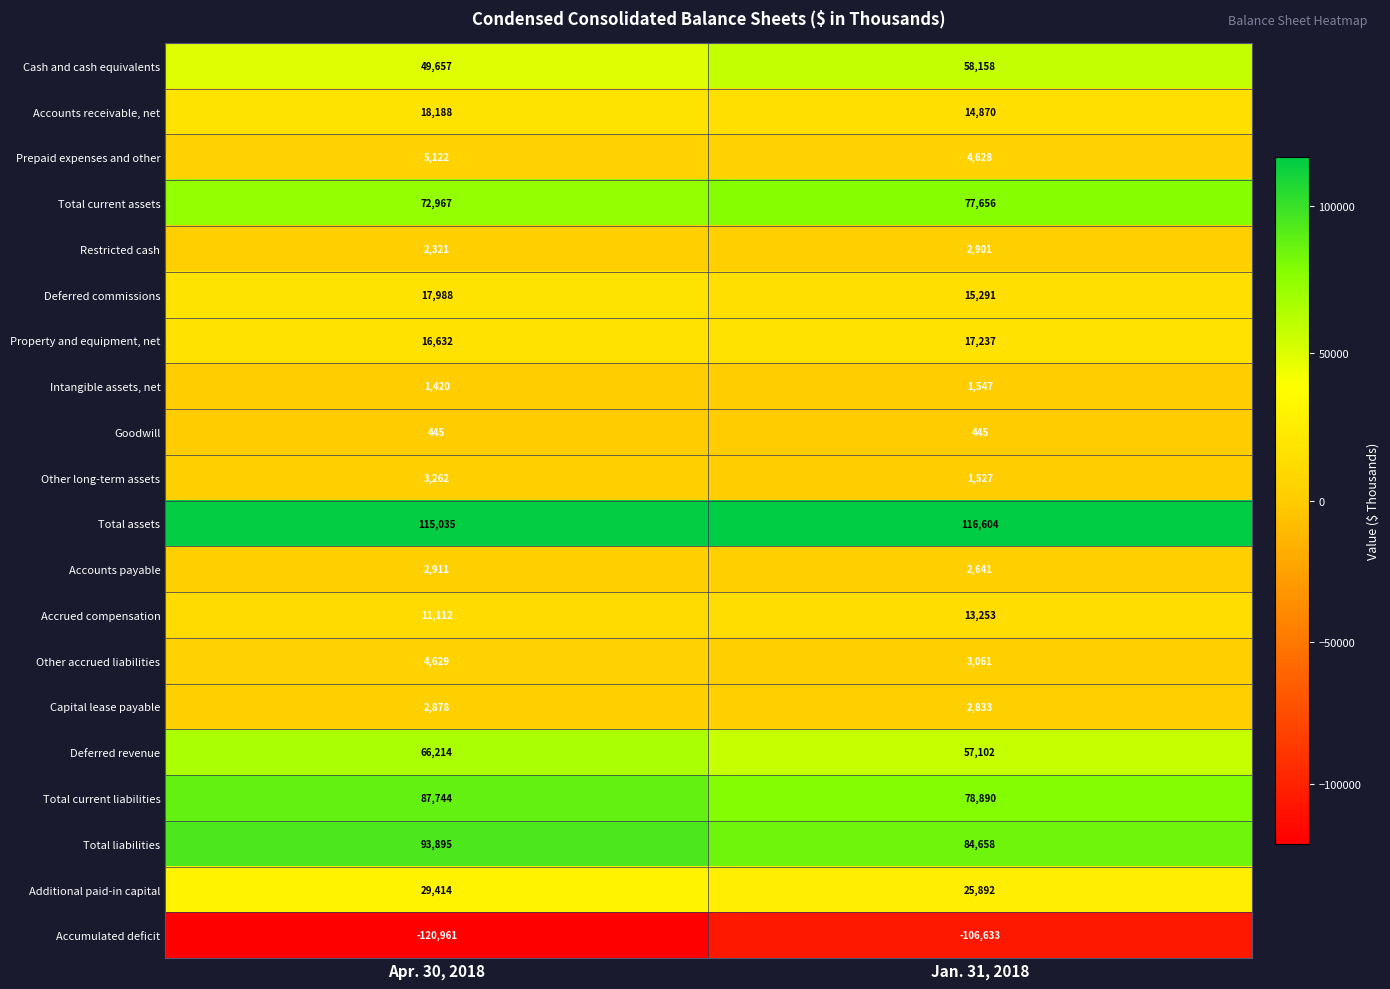

True or false: Total current liabilities has a value of 78890 at Jan. 31, 2018.

True